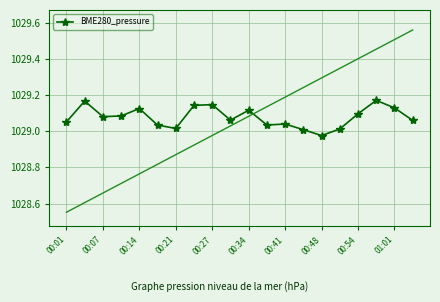

The value of BME280_pressure at 00:34 is 1651.9. True or false?

False